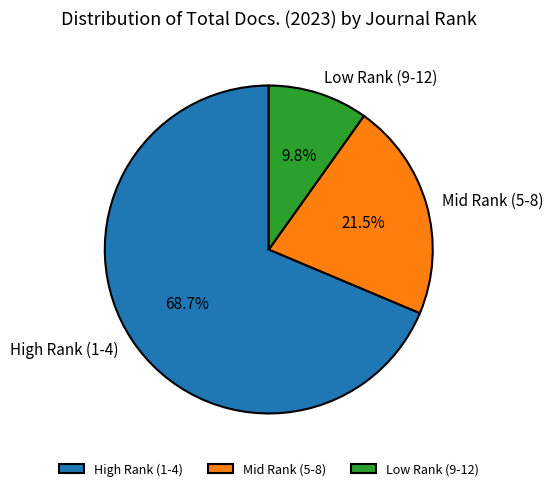

How many segments does this pie chart have?

3